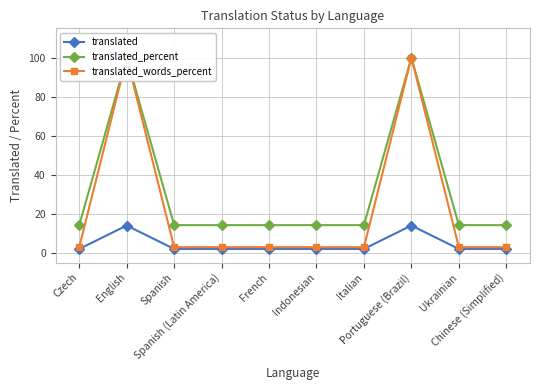

What is the total value across all series at Indonesian?

19.1